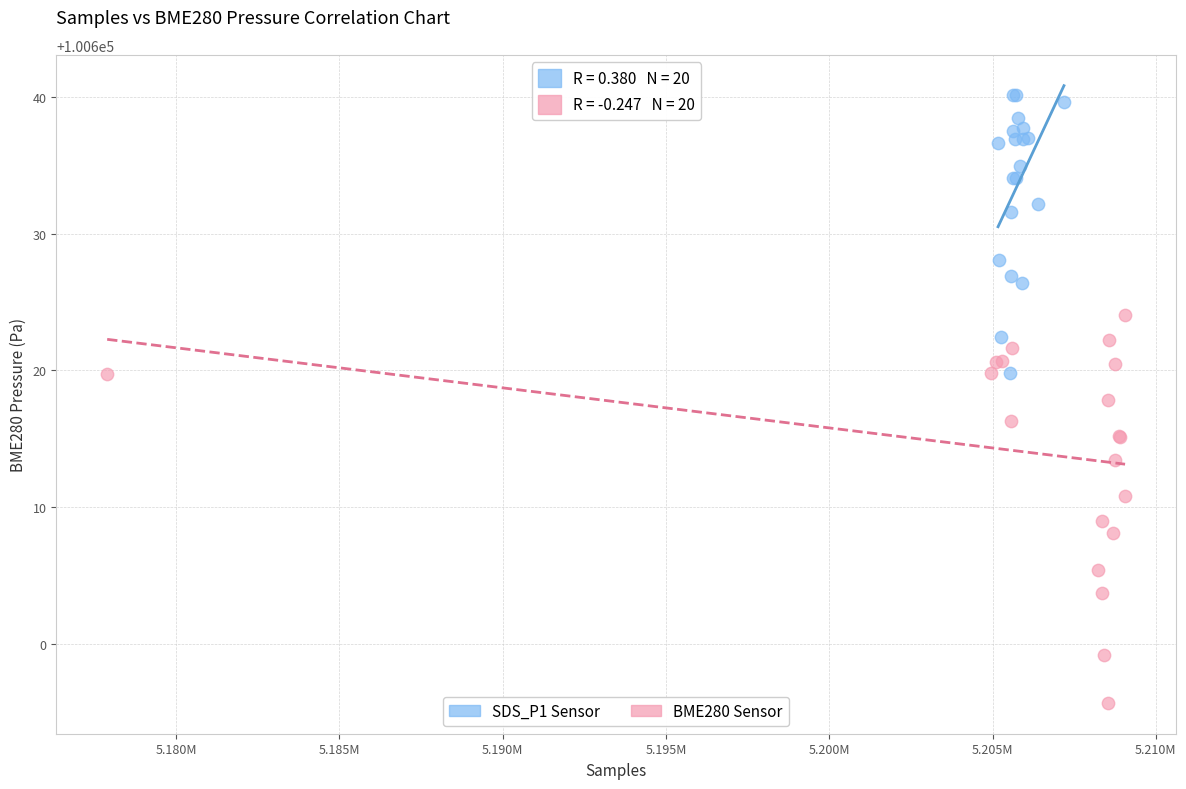

Which series reaches the maximum Y coordinate?

SDS_P1 Sensor